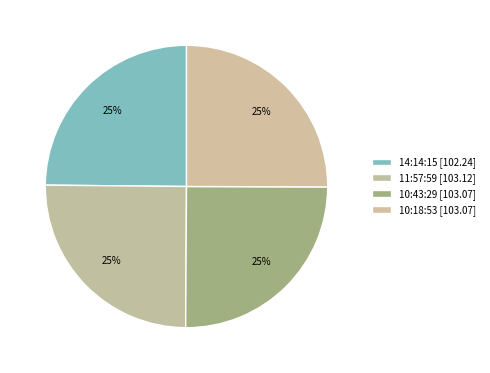

Count the number of slices in the pie.

4